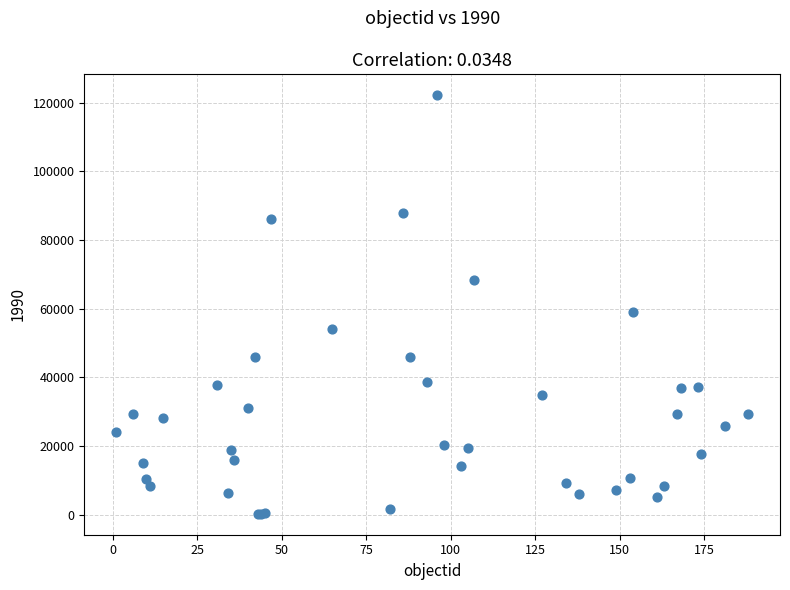

What Y value in the scatter plot is closest to 61293?

59037